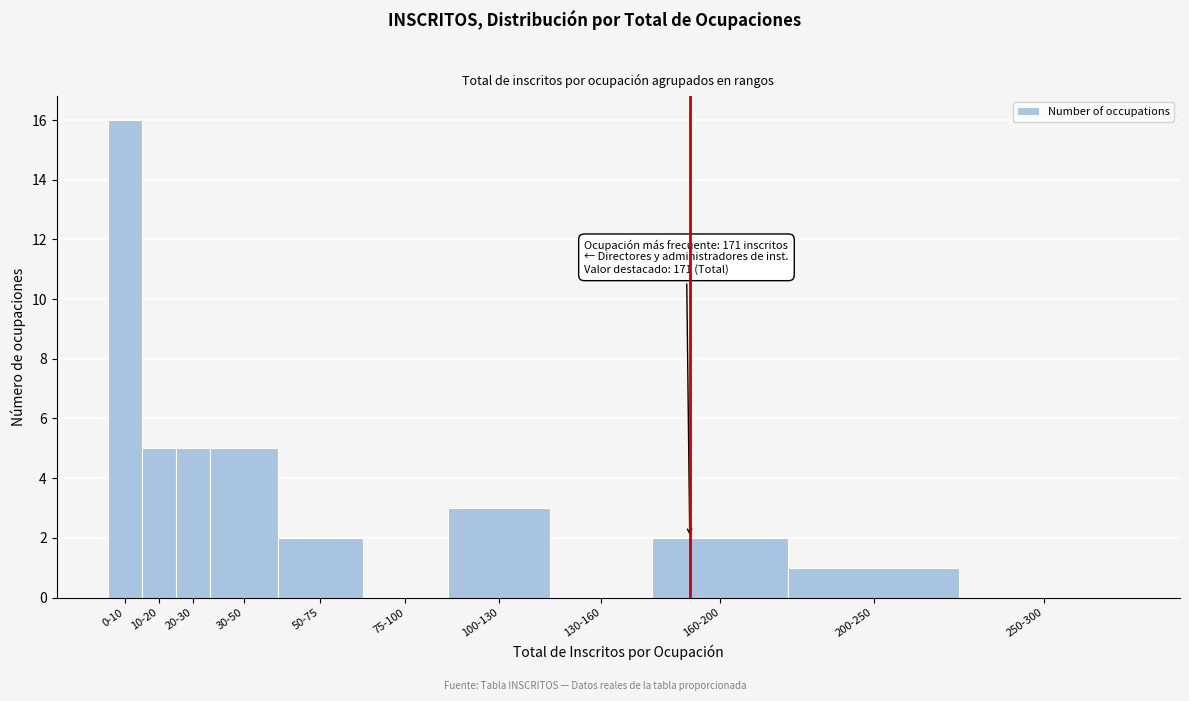

Reading left to right, list all the values displayed in this chart.

0-10=16	10-20=5	20-30=5	30-50=5	50-75=2	75-100=0	100-130=3	130-160=0	160-200=2	200-250=1	250-300=0